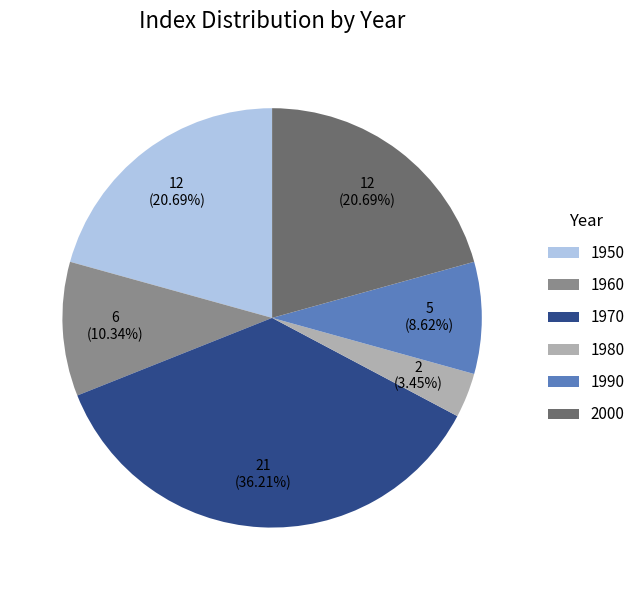

The 2000 slice represents 21% of the pie. True or false?

True